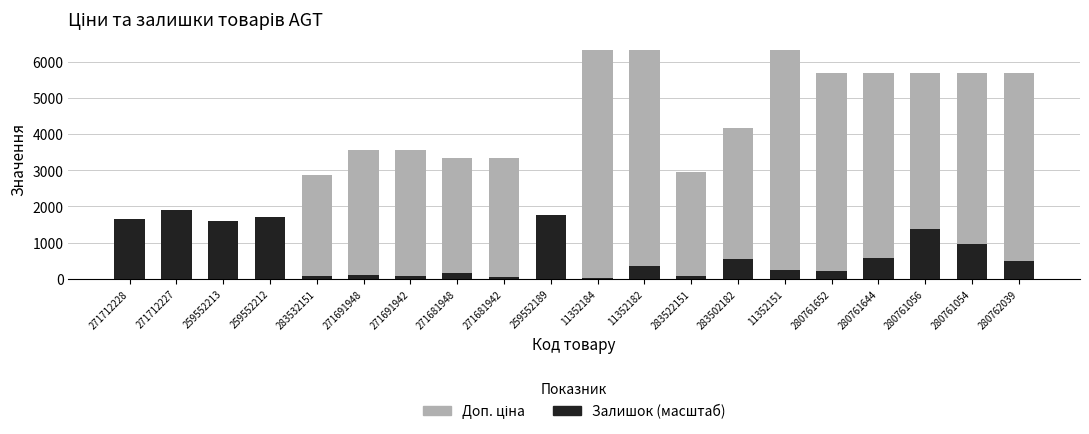

Reading left to right, extract all data points from this chart.

Доп. ціна: 271712228=1081.7	271712227=1081.7	259552213=1024.6	259552212=1024.6	283532151=2878.8	271691948=3545.0	271691942=3545.0	271681948=3332.5	271681942=3332.5	259552189=1024.6	11352184=6308.8	11352182=6308.8	283522151=2955.8	283502182=4165.6	11352151=6308.8	280761652=5673.8	280761644=5673.8	280761056=5673.8	280761054=5673.8	280762039=5673.8
Залишок (масштаб): 271712228=1659.8	271712227=1892.6	259552213=1609.2	259552212=1695.3	283532151=75.9	271691948=111.3	271691942=65.8	271681948=151.8	271681942=50.6	259552189=1761.1	11352184=10.1	11352182=344.1	283522151=75.9	283502182=536.4	11352151=248.0	280761652=212.5	280761644=571.8	280761056=1366.3	280761054=961.5	280762039=501.0